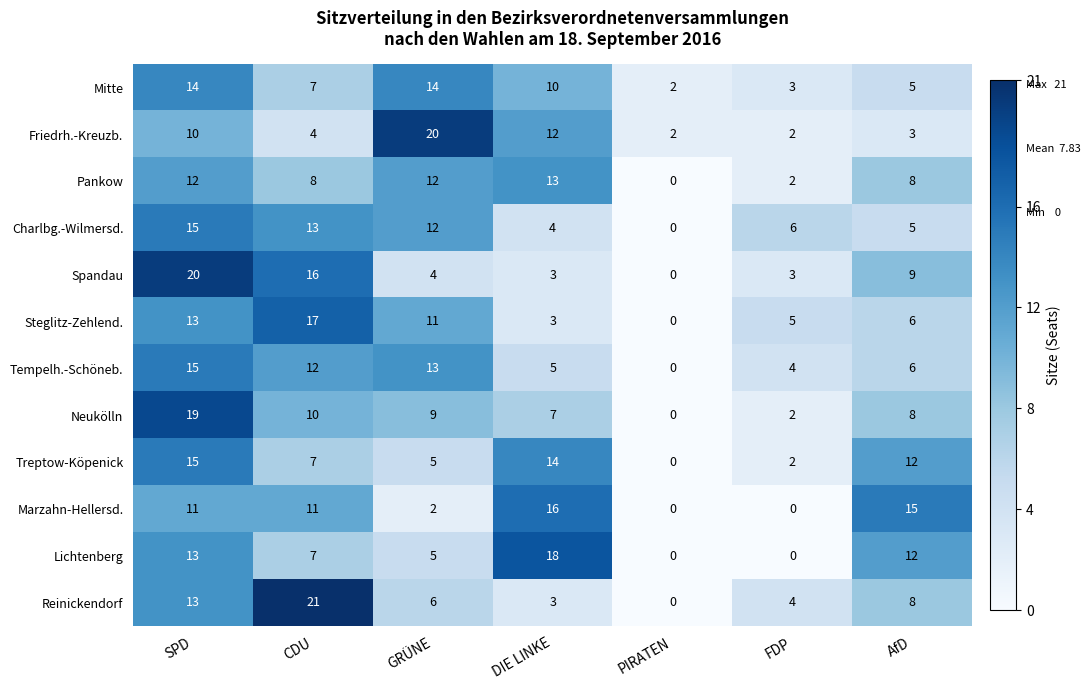

Where is Spandau nearest to the value 10?

AfD